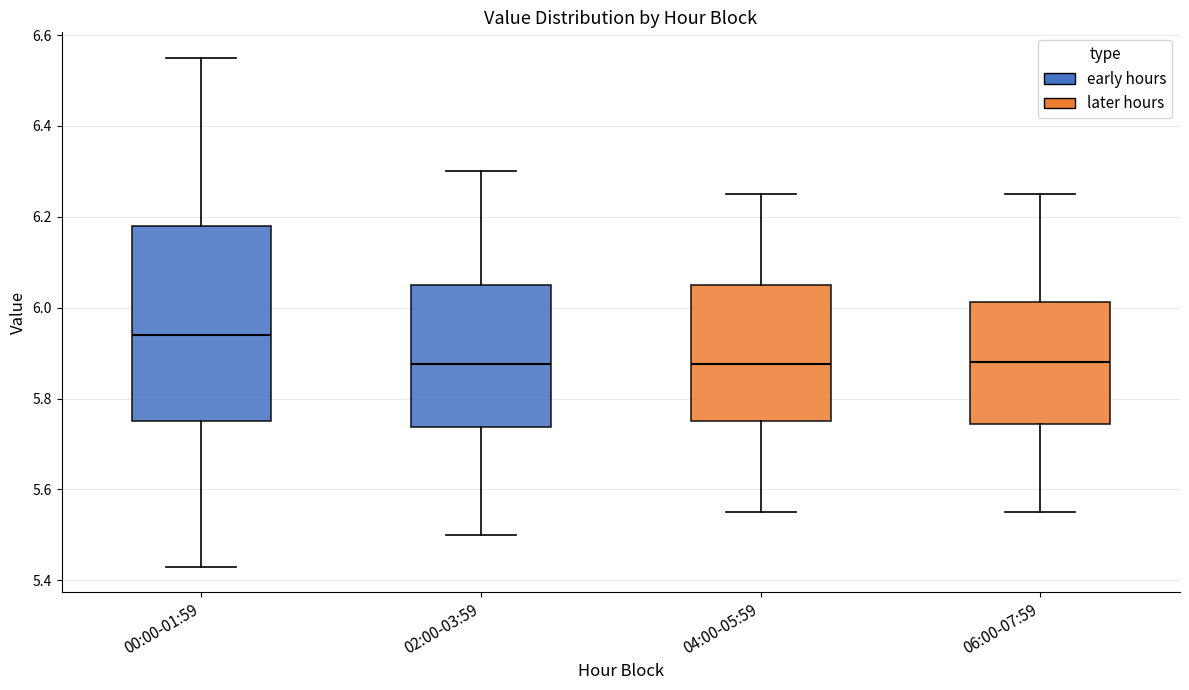

Reading left to right, read every box against the y-axis: the position of its median line, the range the box covers, and the ends of its whiskers. The values are not printed on the chart, so give them approximately, as read against the axis.

00:00-01:59: median 5.94, box 5.76 to 6.18, whiskers 5.44 to 6.56
02:00-03:59: median 5.88, box 5.74 to 6.06, whiskers 5.50 to 6.30
04:00-05:59: median 5.88, box 5.76 to 6.06, whiskers 5.56 to 6.26
06:00-07:59: median 5.88, box 5.74 to 6.02, whiskers 5.56 to 6.26